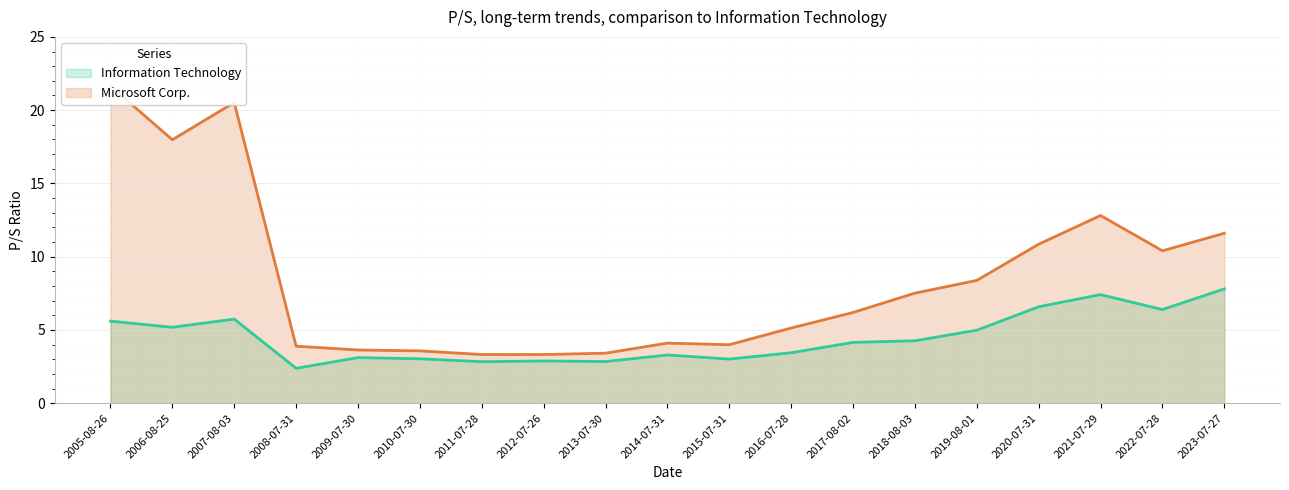

Where is the first local minimum for Information Technology?

2006-08-25